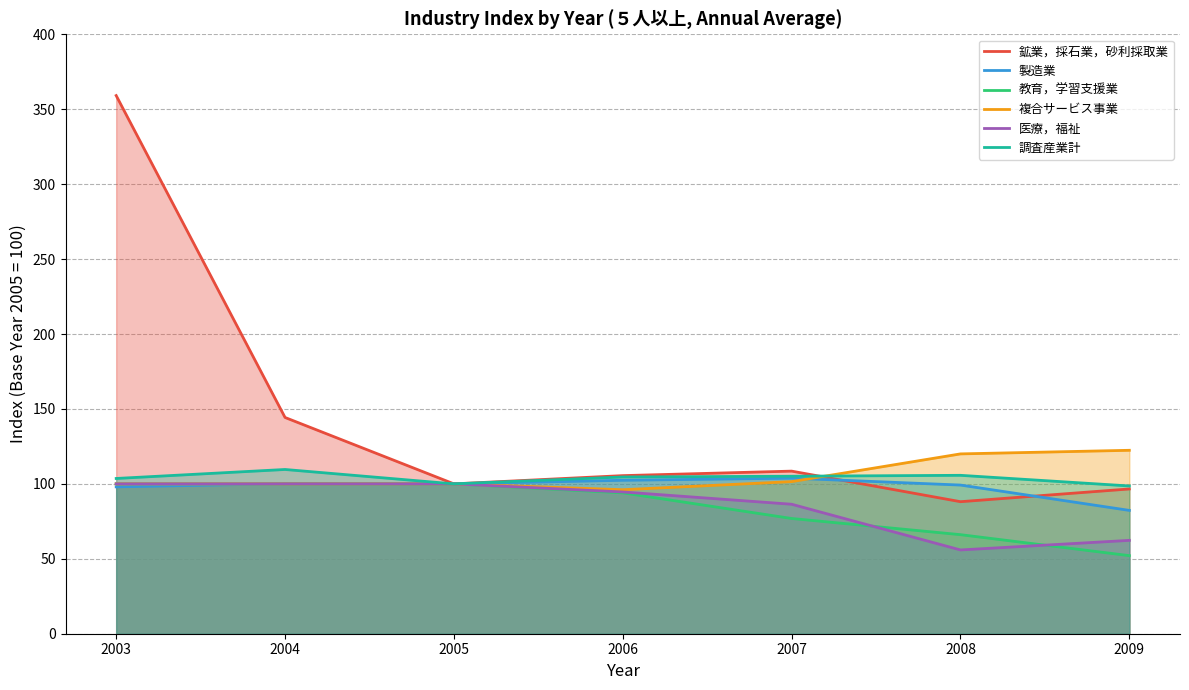

What are all the series names shown in the legend?

鉱業，採石業，砂利採取業, 製造業, 教育，学習支援業, 複合サービス事業, 医療，福祉, 調査産業計